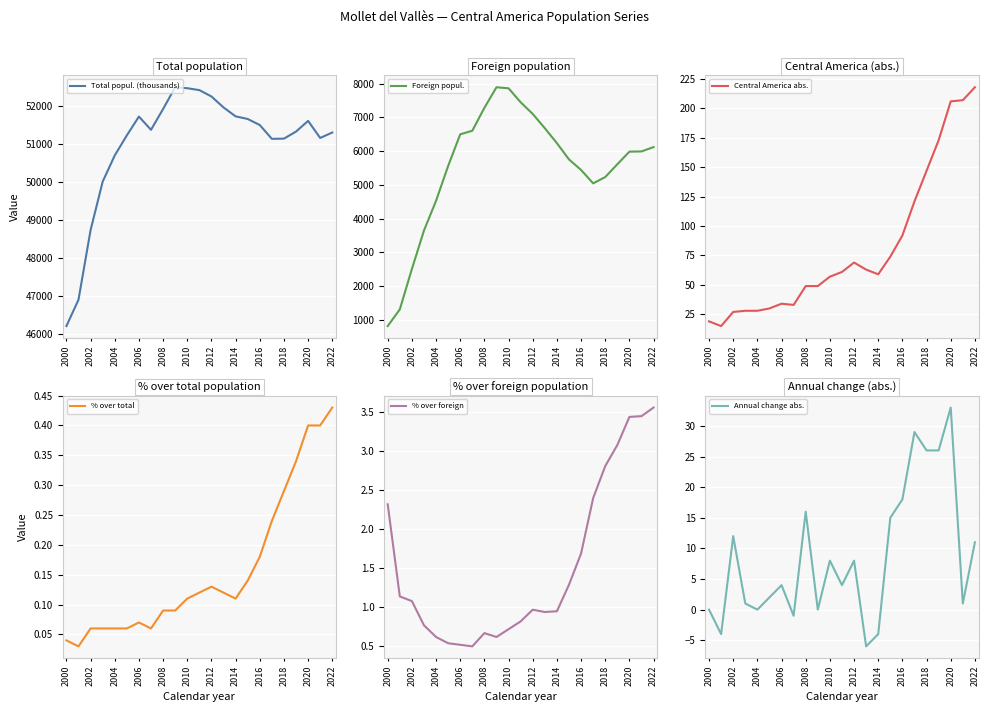

True or false: Total popul. (thousands) has a value of 80328 at 2012.

False